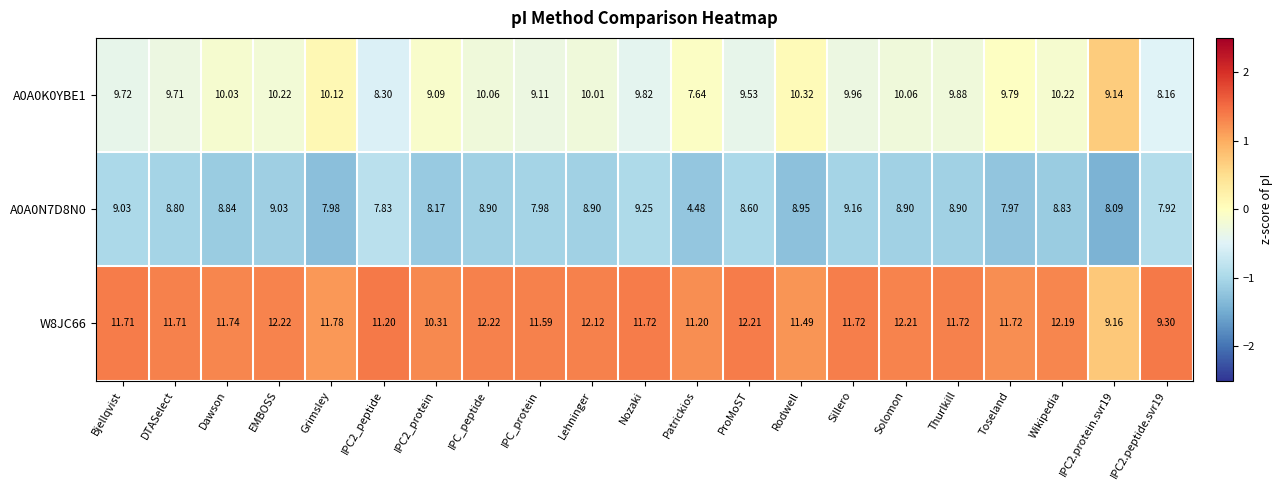

How many distinct data groups are displayed?

3